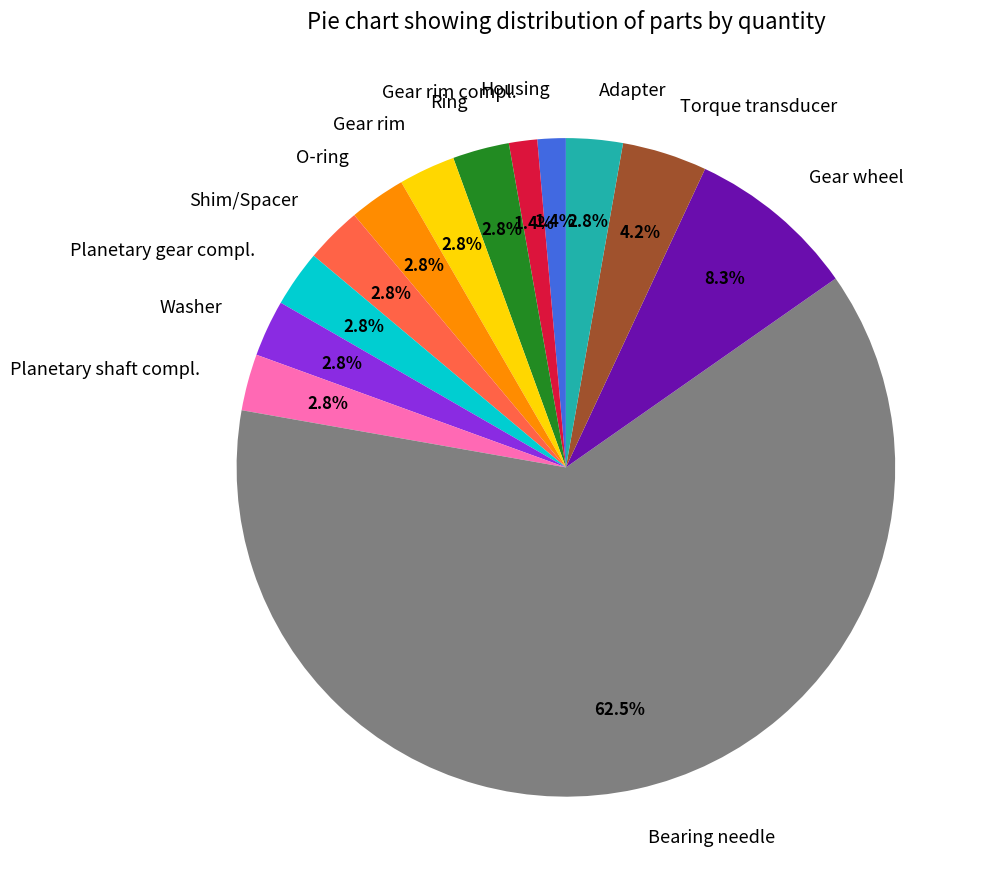

What is the ratio of the value at Torque transducer to the value at O-ring?

1.5